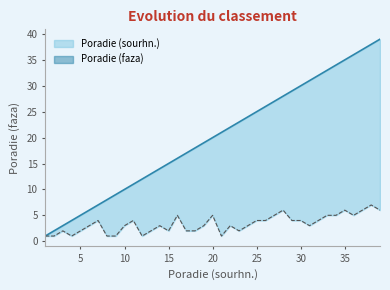

Does the chart have visible grid lines?

No